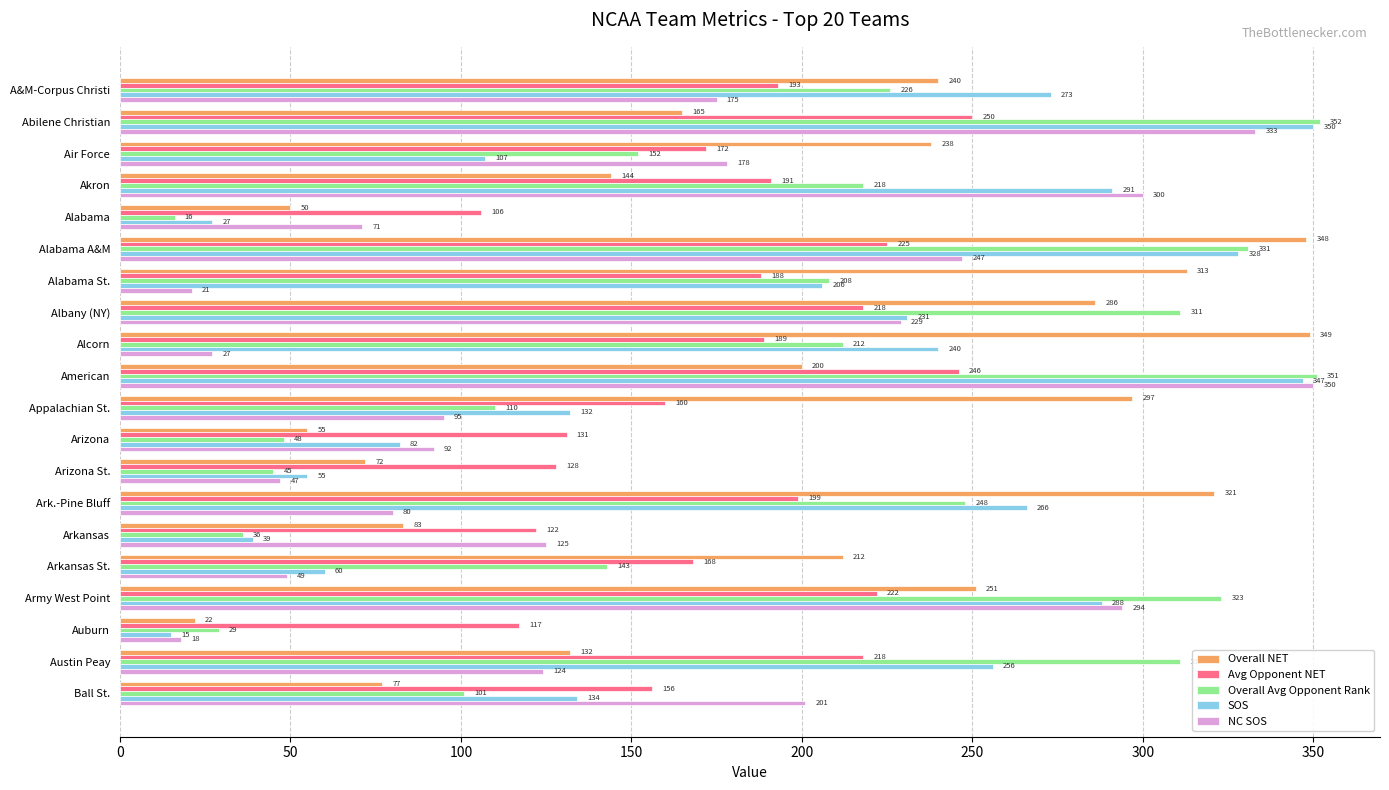

What is the difference between the second highest and minimum values in the Overall Avg Opponent Rank series?

335